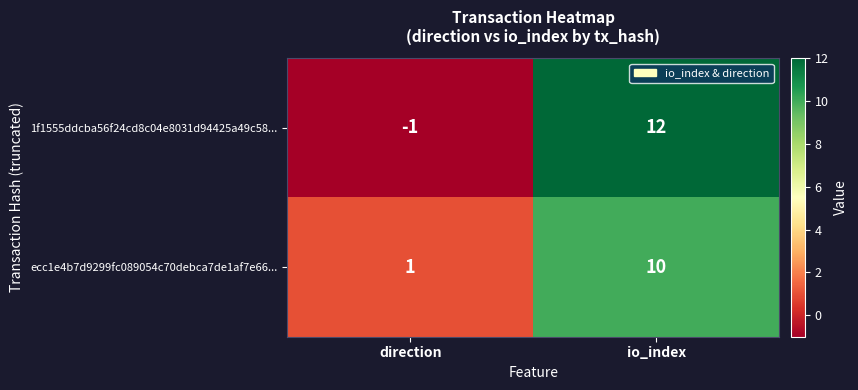

What is the greatest value displayed?

12